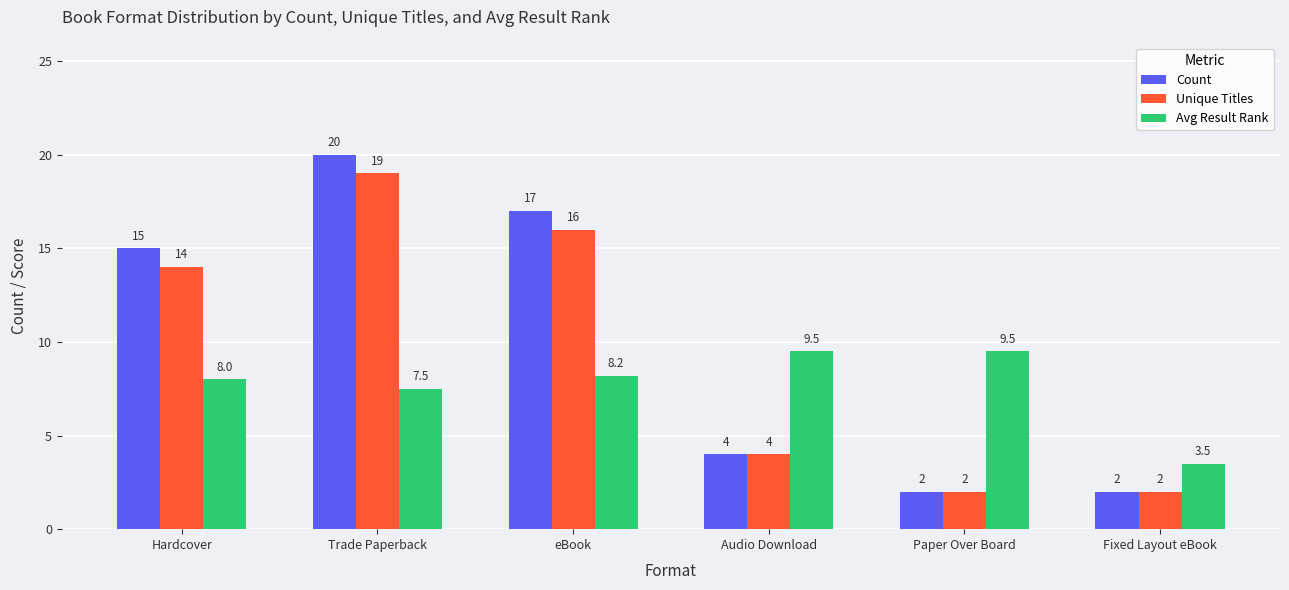

Between eBook and Fixed Layout eBook, which series saw the biggest shift?

Count